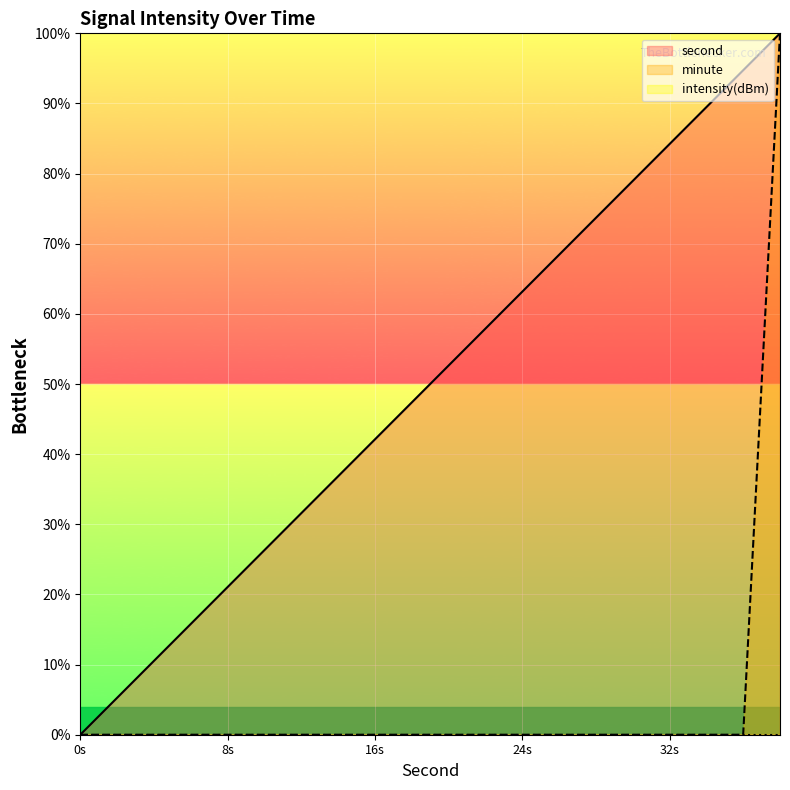

Which series has the largest total across all categories?

second